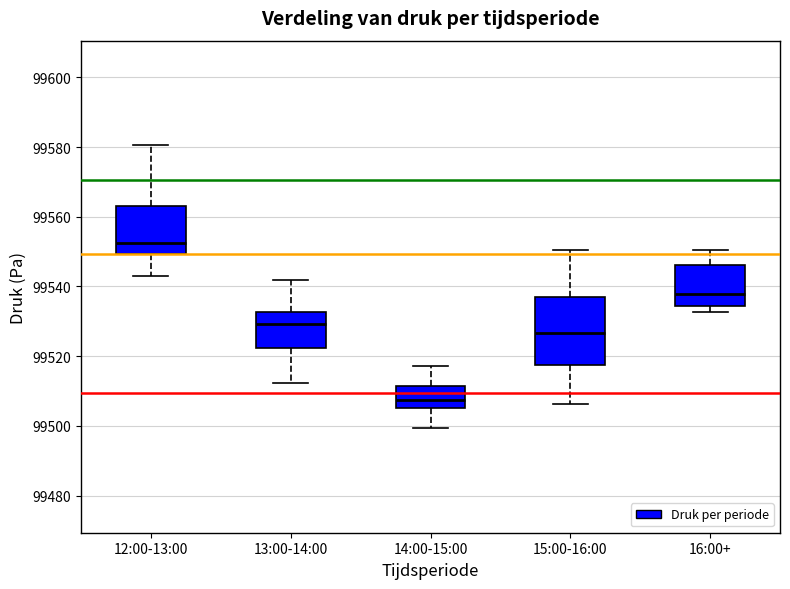

Reading left to right, transcribe this box plot: for each box, give where its median line is, the range the box spans, and where its two whiskers end, as read against the y-axis. The values are not printed on the chart, so give them approximately, as read against the axis.

12:00-13:00: median 99552, box 99550 to 99562, whiskers 99542 to 99580
13:00-14:00: median 99530, box 99522 to 99532, whiskers 99512 to 99542
14:00-15:00: median 99508, box 99506 to 99512, whiskers 99500 to 99518
15:00-16:00: median 99526, box 99518 to 99536, whiskers 99506 to 99550
16:00+: median 99538, box 99534 to 99546, whiskers 99532 to 99550